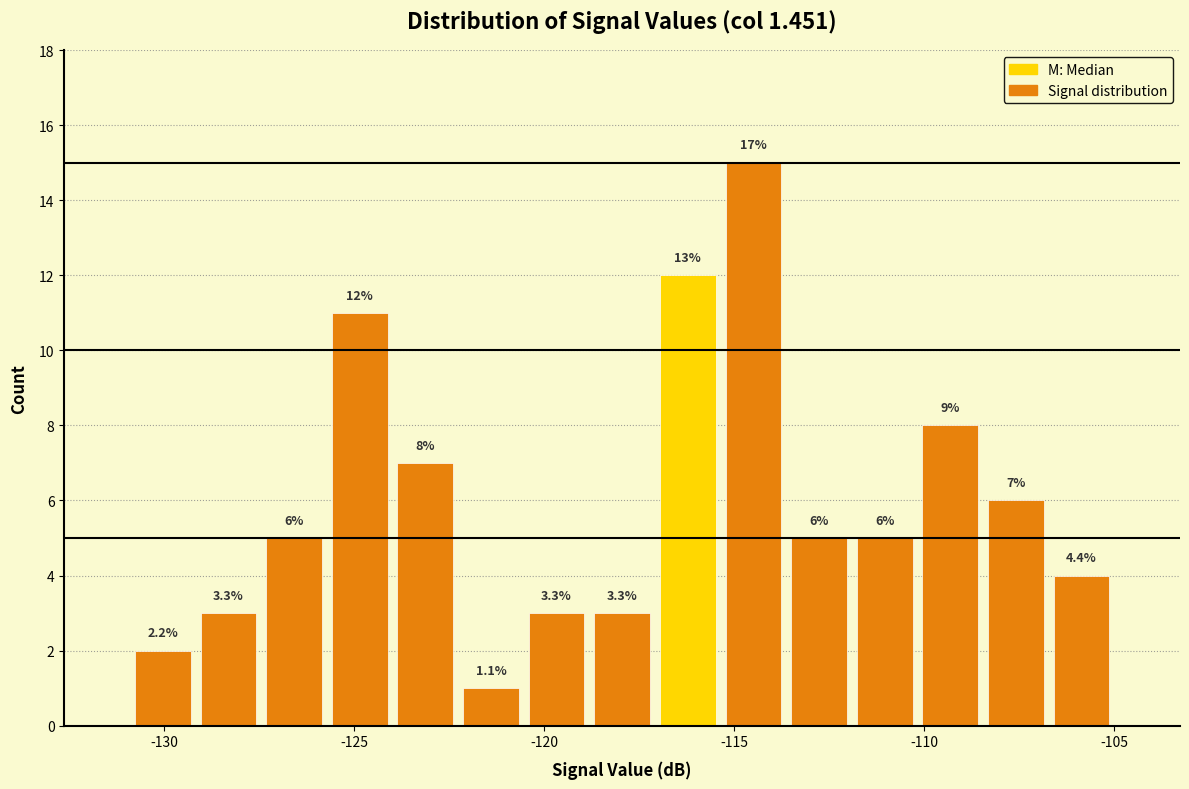

Around what value on the x-axis is the tallest bar? Give the approximate position of its centre, as read against the axis.

-114.5